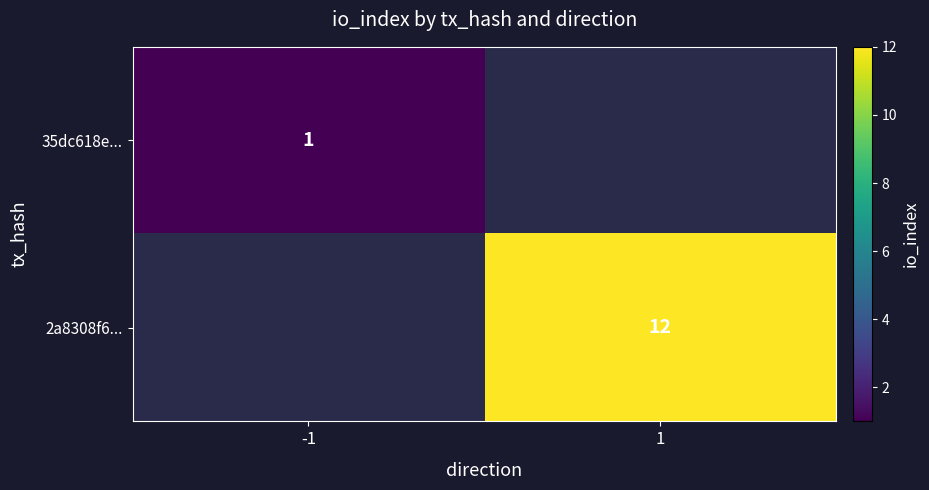

Is it true that 2a8308f6... equals 18 at 1?

False